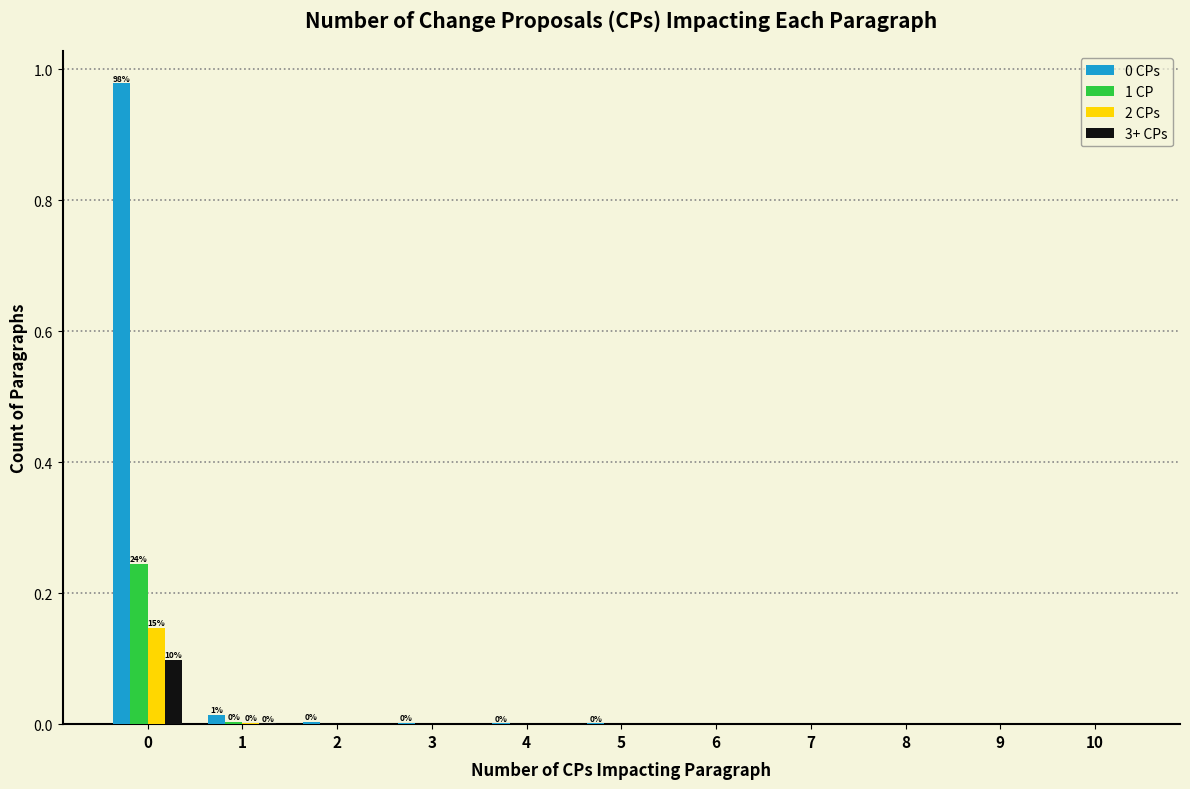

Is the value of 1 CP at 0 greater than the value of 2 CPs at 4?

Yes